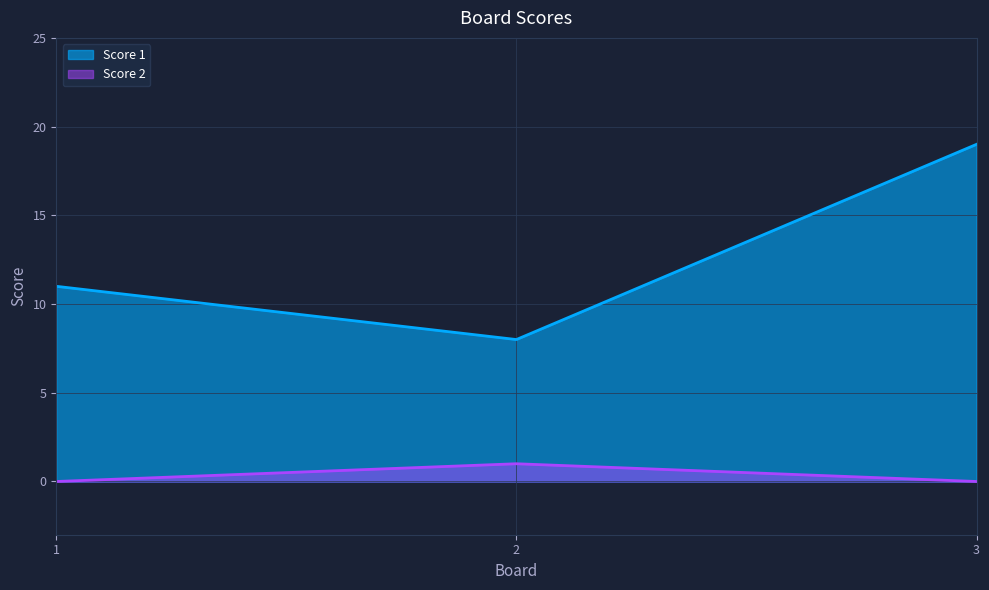

How many Score 2 values are between 0 and 1?

3